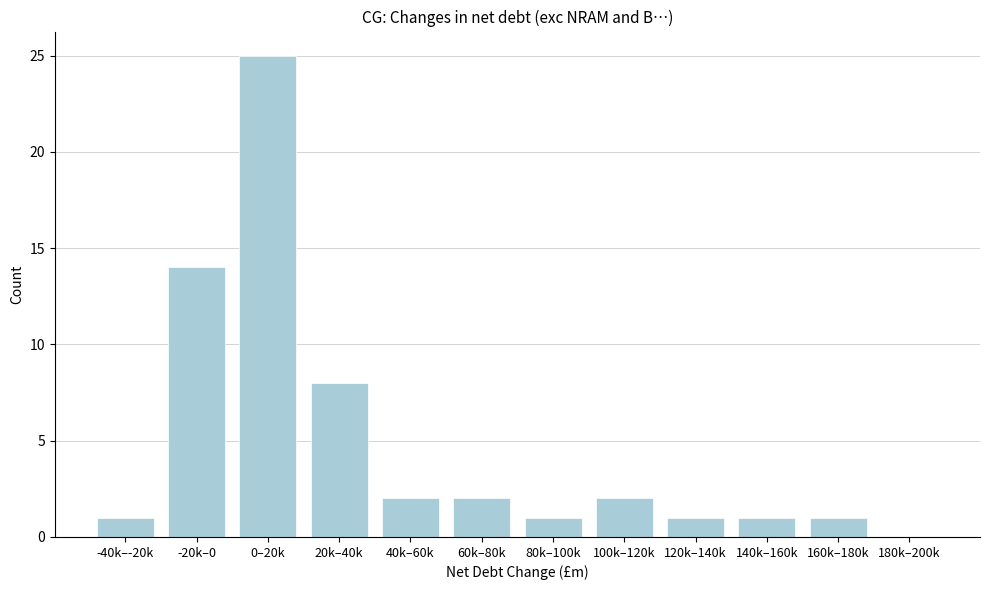

Reading right to left, transcribe all the data shown in this chart.

180k–200k=0	160k–180k=1	140k–160k=1	120k–140k=1	100k–120k=2	80k–100k=1	60k–80k=2	40k–60k=2	20k–40k=8	0–20k=25	-20k–0=14	-40k–-20k=1